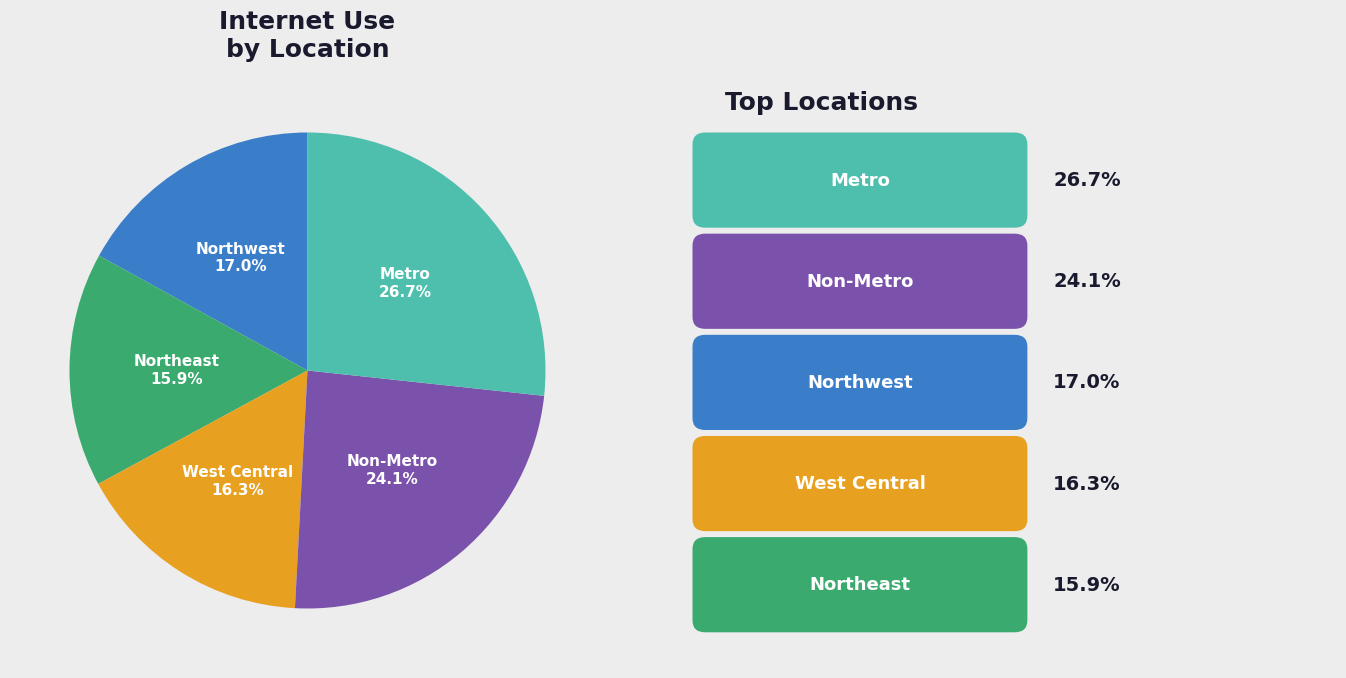

Is the sum of Northwest and Non-Metro greater than half?

No